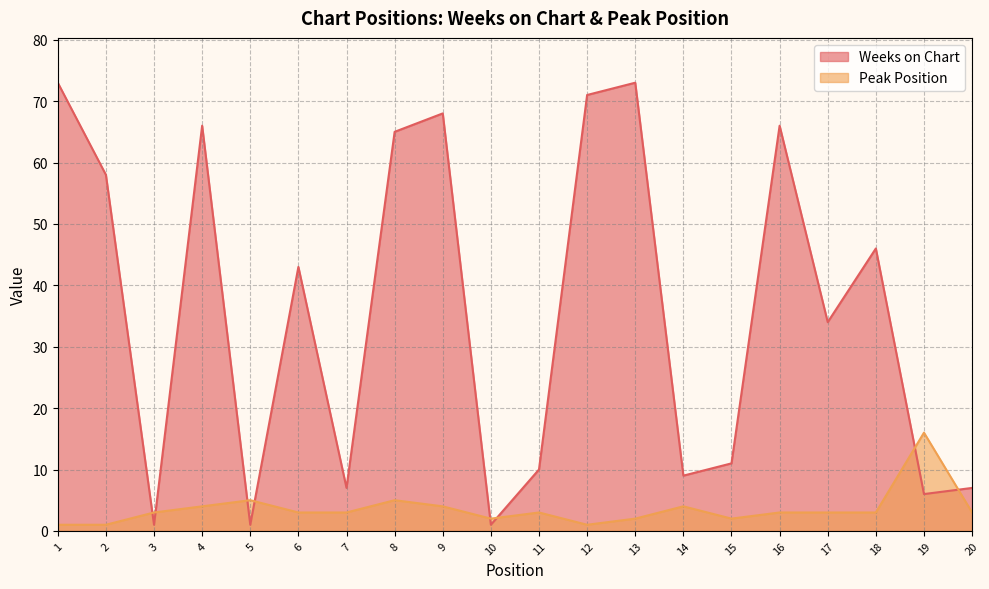

How many data points does each series have?

20